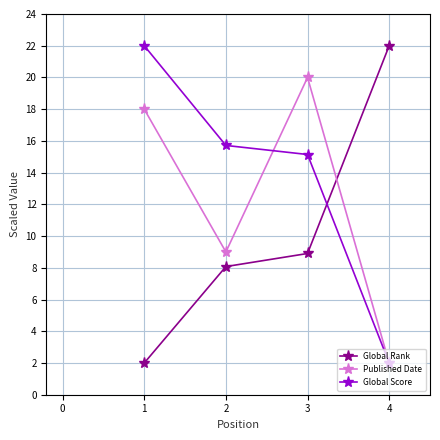

Rank the series at 1 from highest to lowest value.

Global Score, Published Date, Global Rank